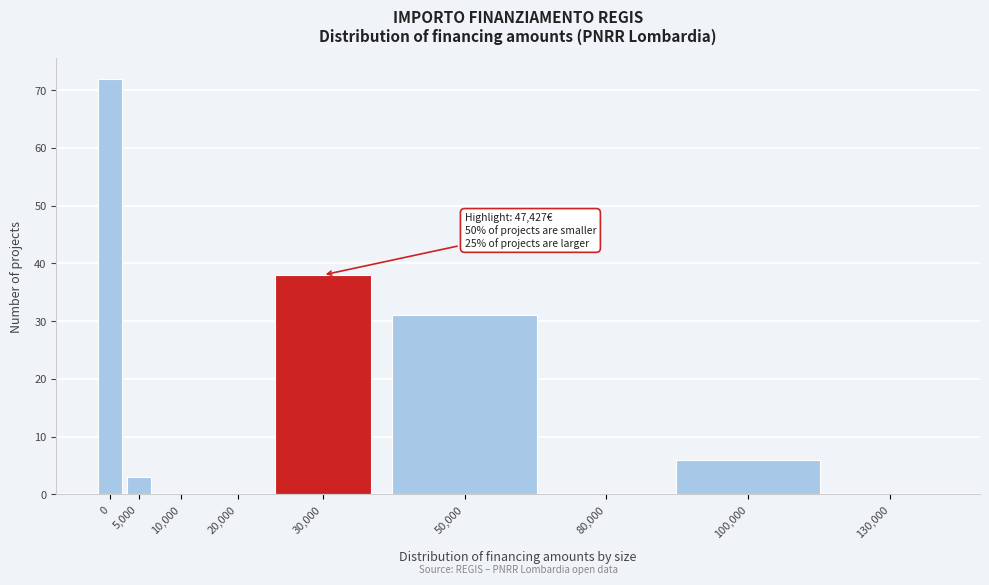

Reading left to right, extract all data points from this chart.

0=72	5,000=3	10,000=0	20,000=0	30,000=38	50,000=31	80,000=0	100,000=6	130,000=0